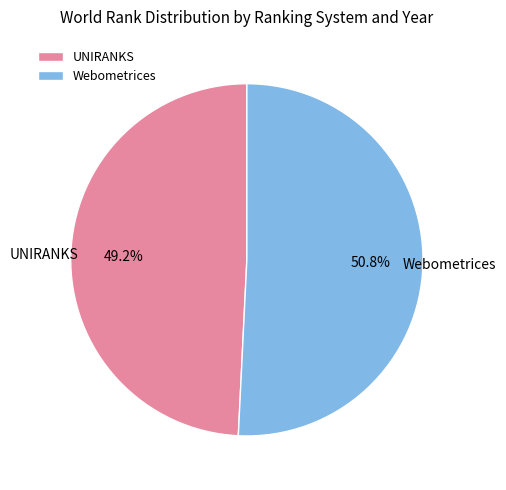

How many slices are in this pie chart?

2